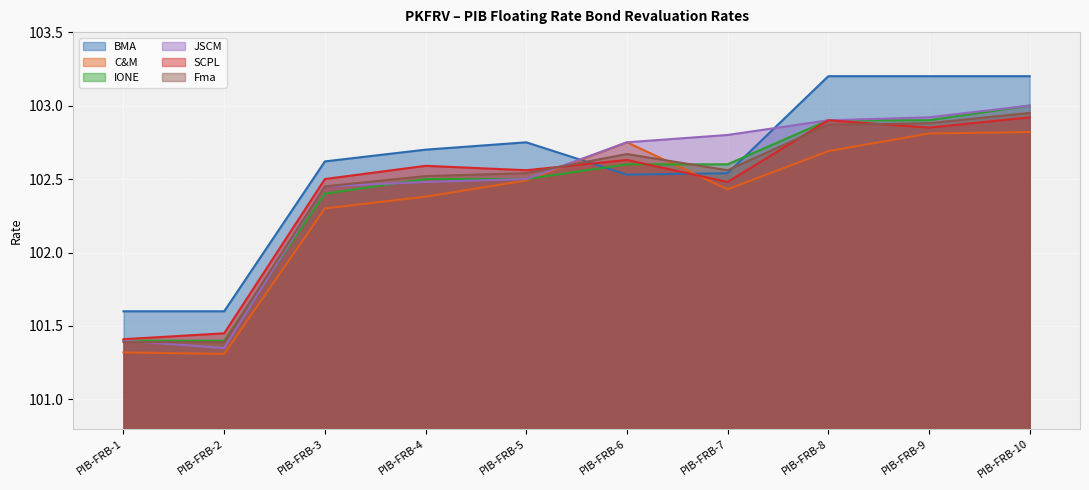

Which series has the widest spread of values?

JSCM